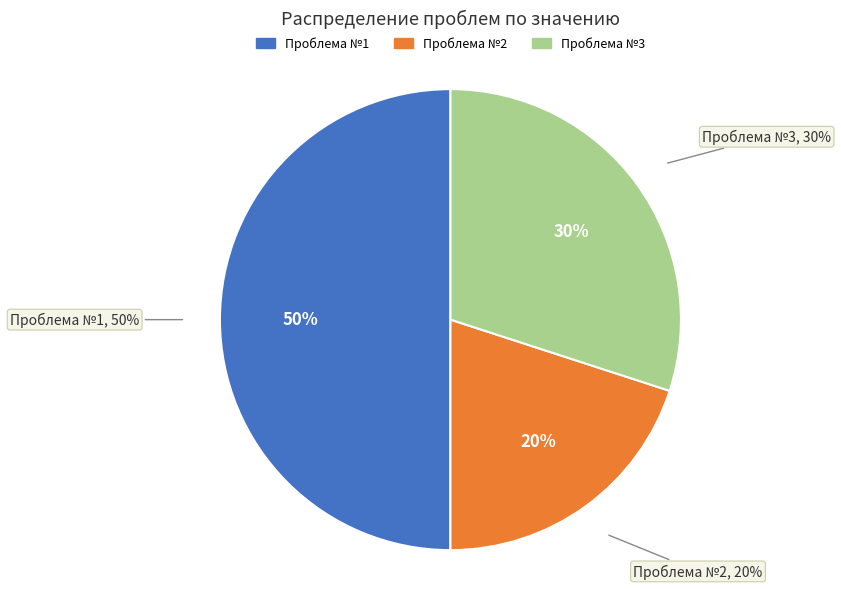

How many slices are in this pie chart?

3